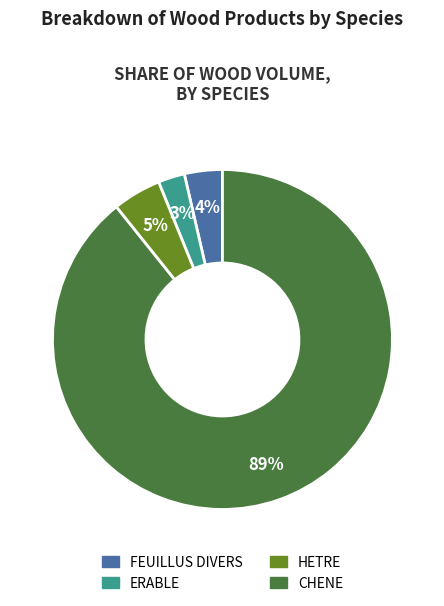

To the nearest percent, what is the average slice percentage?

25%